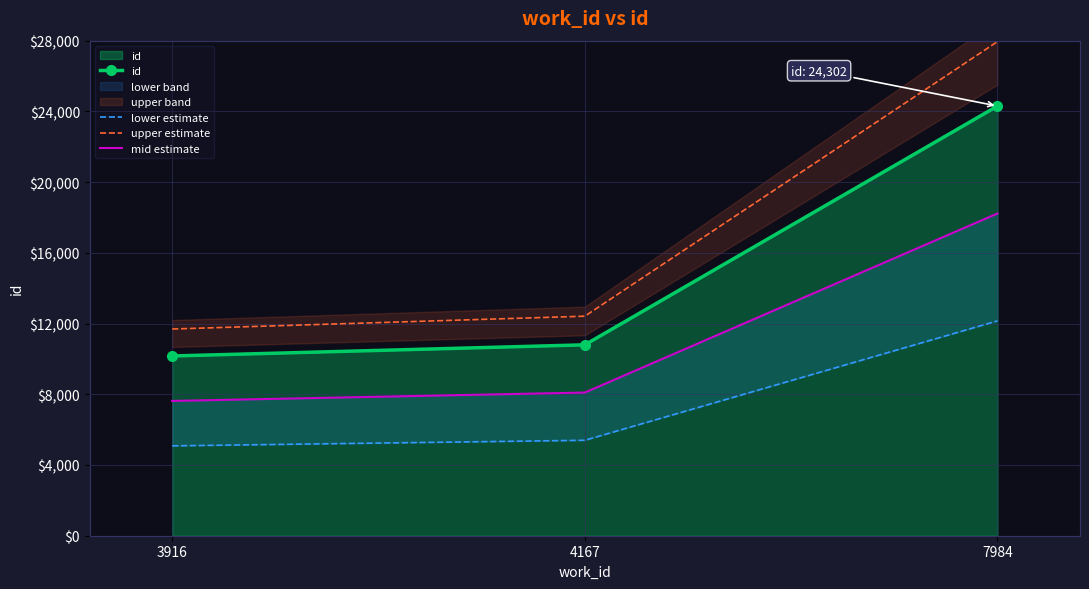

Is the value of id at 3916 greater than the value of upper estimate at 3916?

No